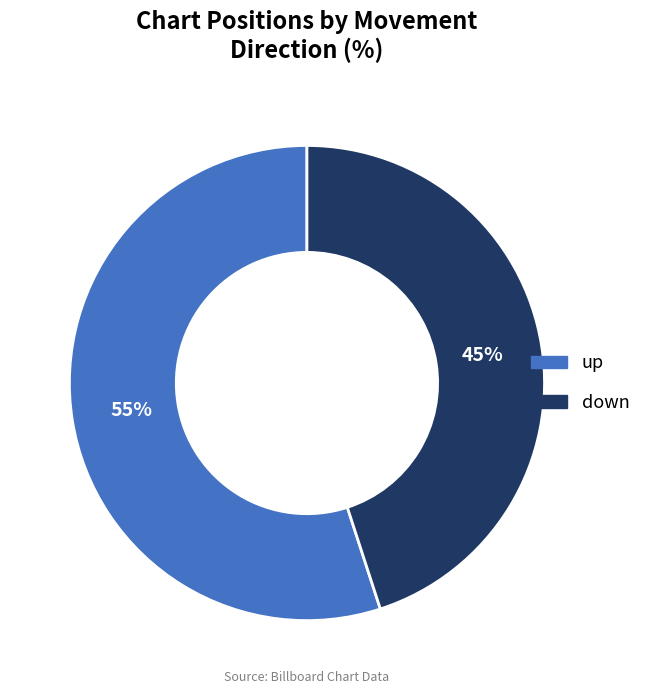

Count the number of slices in the pie.

2